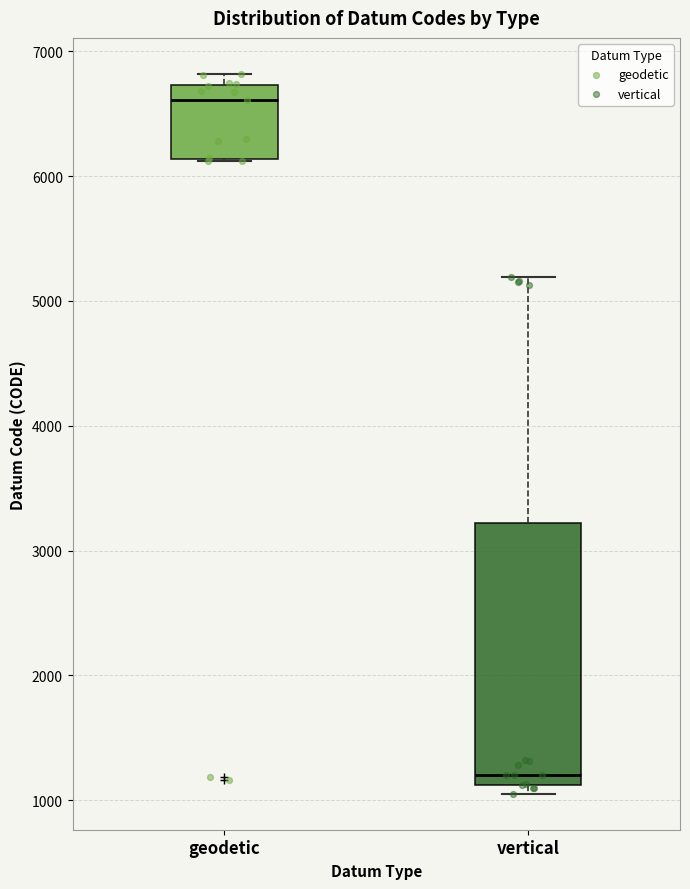

Reading left to right, read every box against the y-axis: the position of its median line, the range the box covers, and the ends of its whiskers. The values are not printed on the chart, so give them approximately, as read against the axis.

geodetic: median 6600, box 6100 to 6700, whiskers 6100 to 6800
vertical: median 1200, box 1100 to 3200, whiskers 1100 (just below the box's lower edge) to 5200